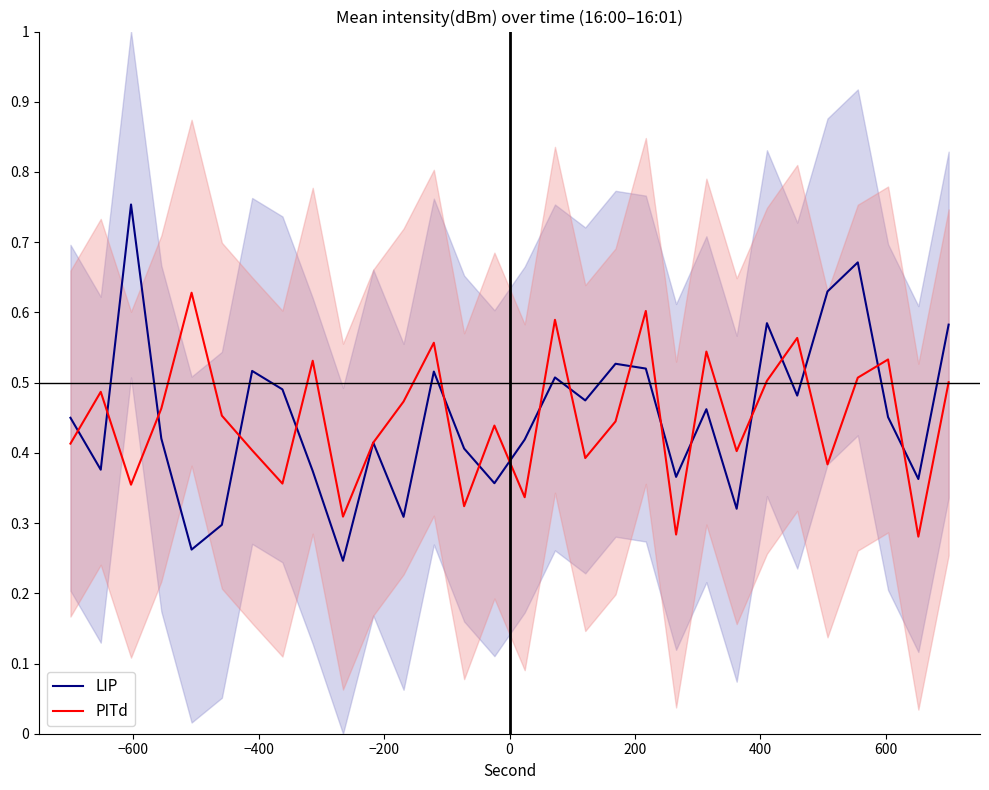

What is the difference between the second highest and second lowest values in the PITd series?

0.3